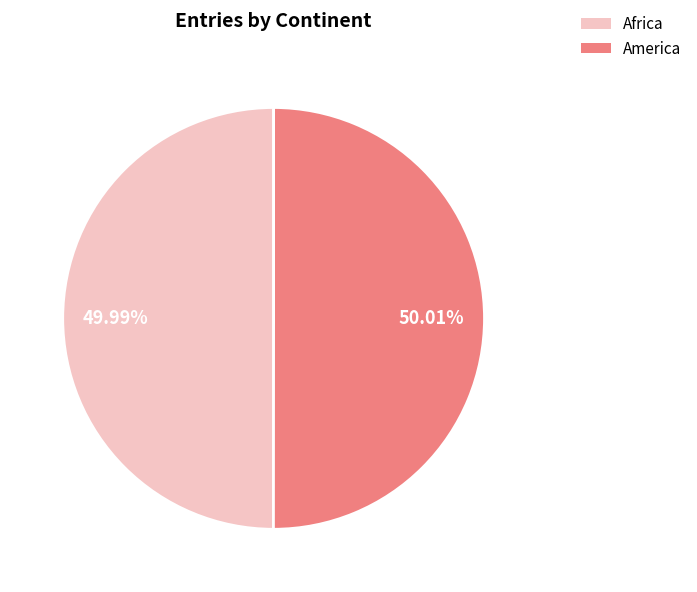

Approximately how many times larger is the value at America compared to Africa?

1.0